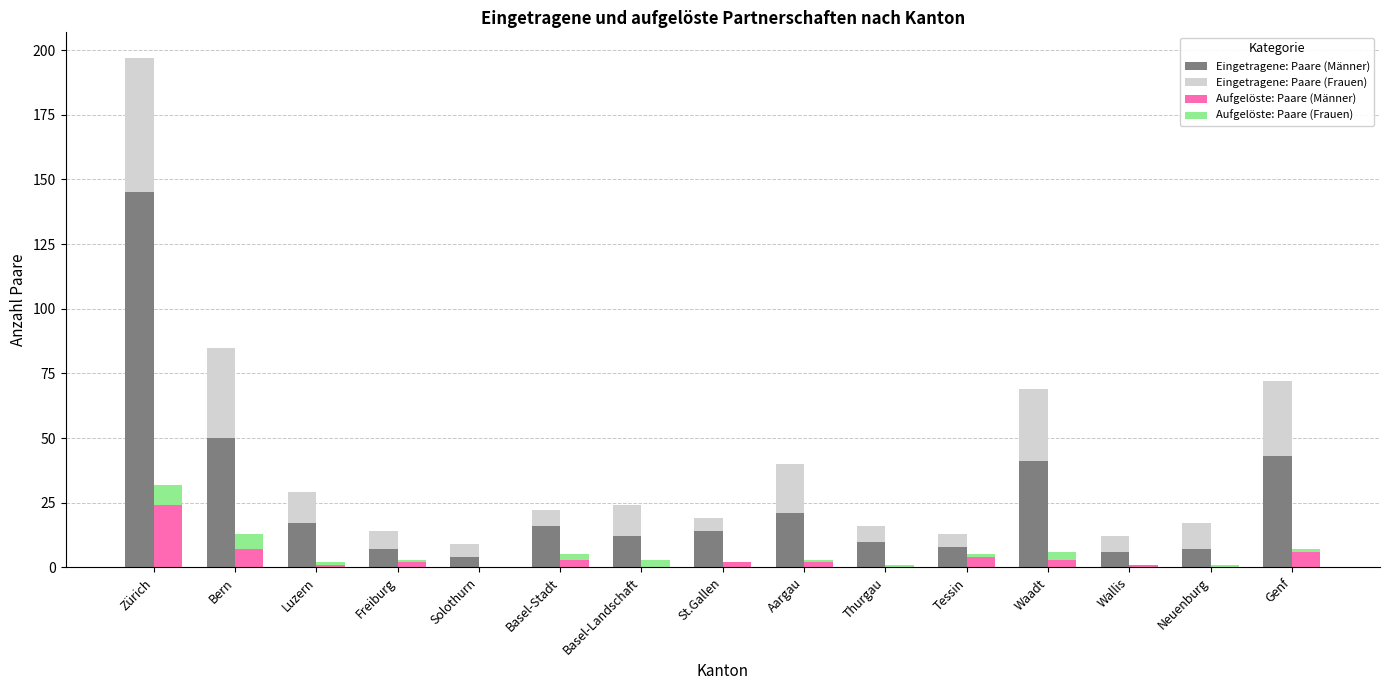

How many data points does each series have?

15